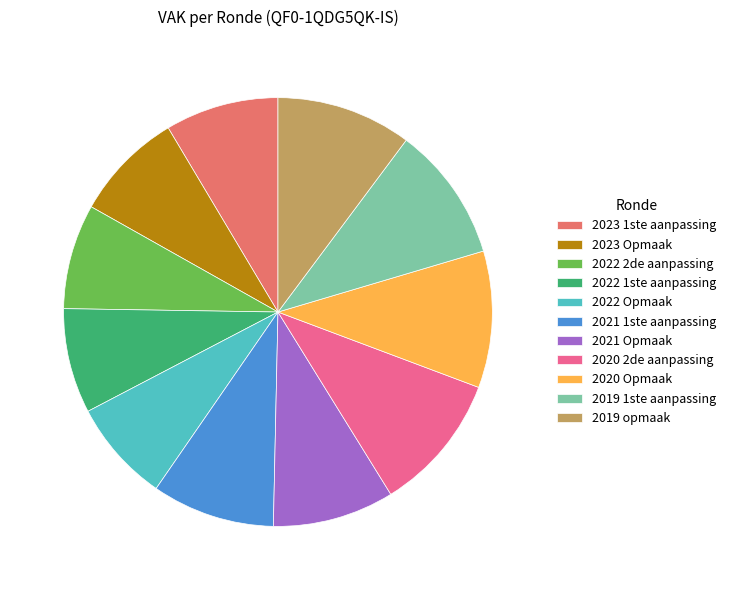

What is the ratio of the value at 2022 2de aanpassing to the value at 2020 2de aanpassing?

0.8